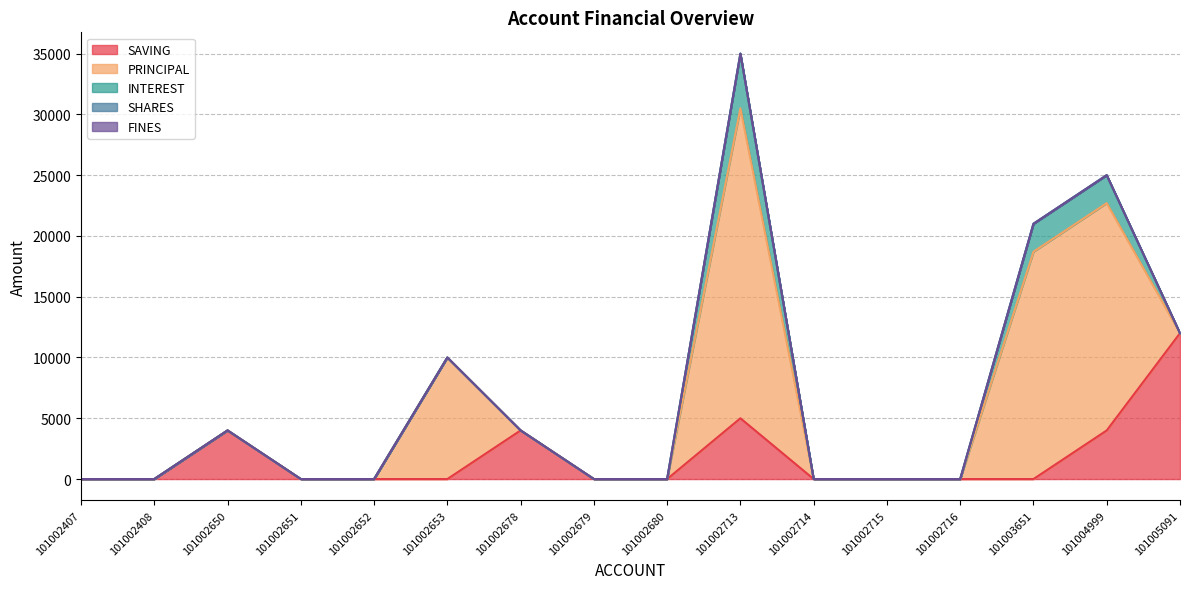

What is the difference between the highest and lowest values at 101002678?

4000